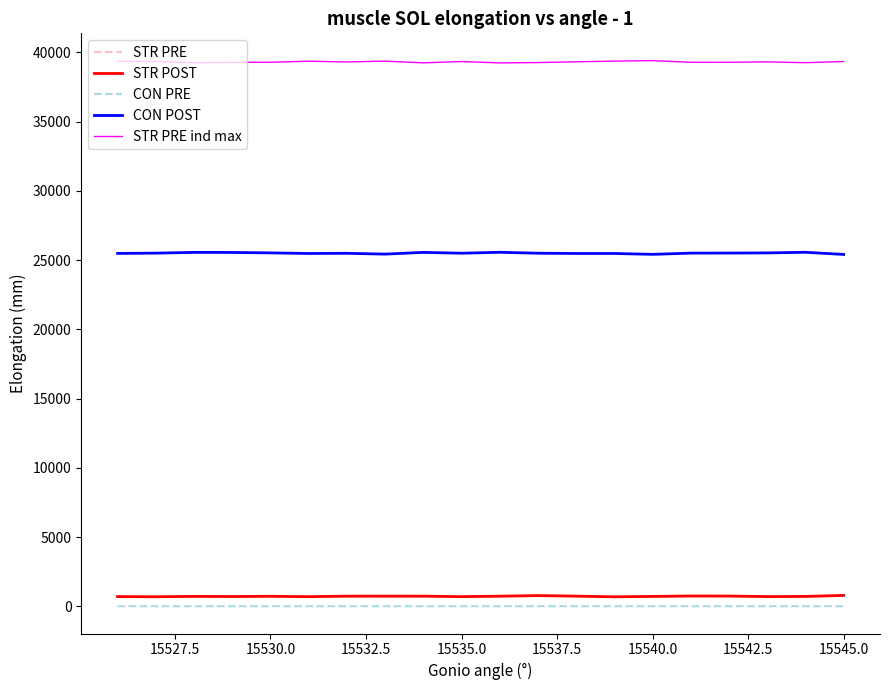

What is the greatest value displayed?

39411